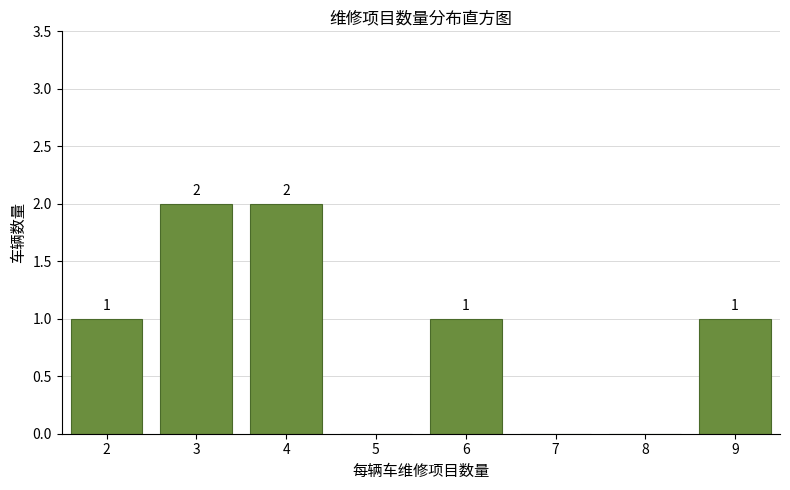

Reading left to right, transcribe all the data shown in this chart.

2=1	3=2	4=2	5=0	6=1	7=0	8=0	9=1